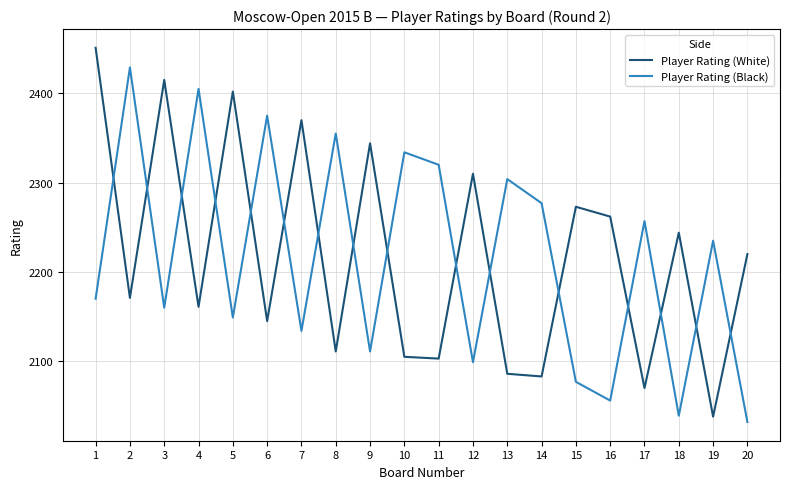

Rank the series at 11 from highest to lowest value.

Player Rating (Black), Player Rating (White)